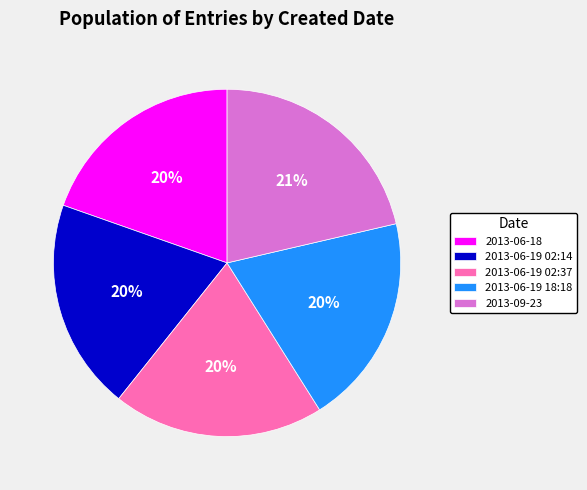

To the nearest percent, what portion does 2013-06-19 02:37 represent?

20%